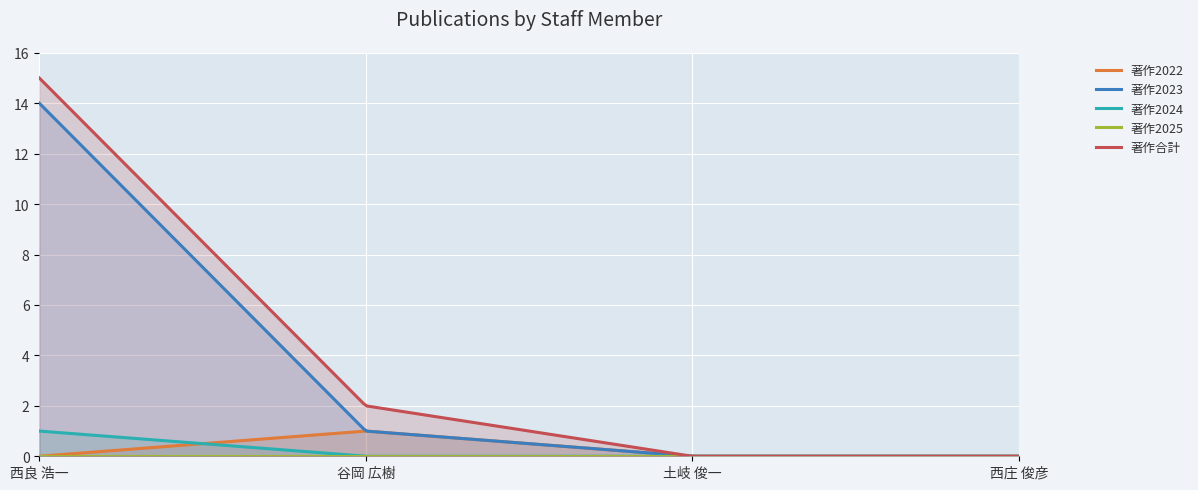

The 著作2024 series shows 2 at 西良 浩一. True or false?

False